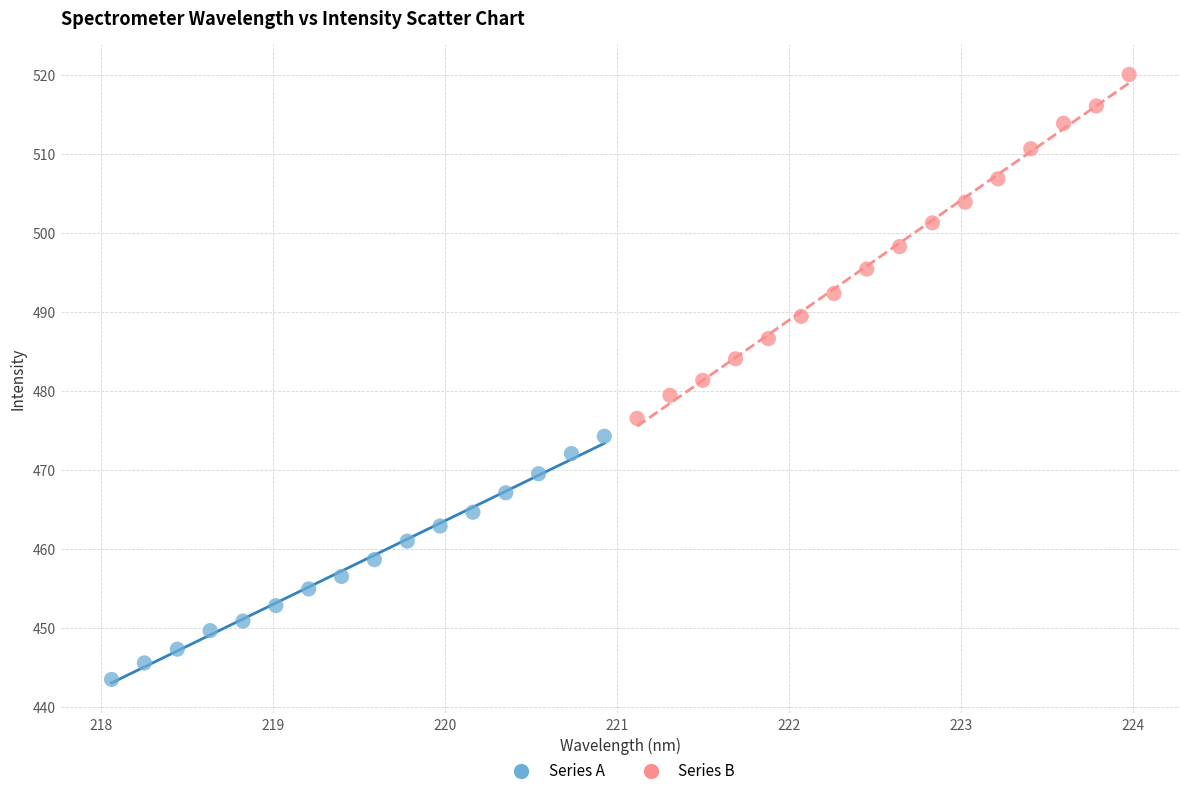

Which series has the largest Y range (max minus min)?

Series B